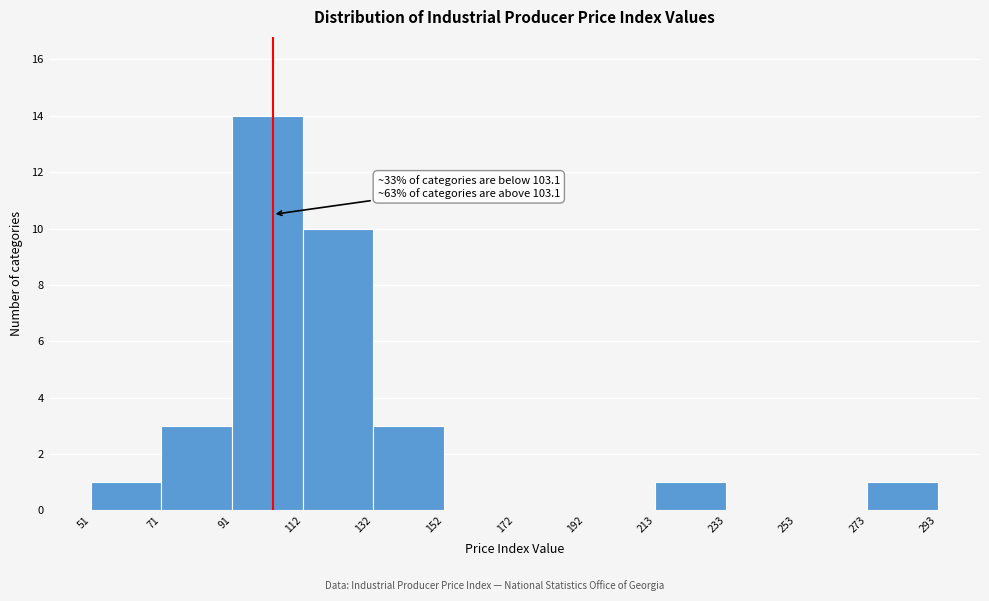

Over which range of the x-axis is the bar tallest?

91 to 112